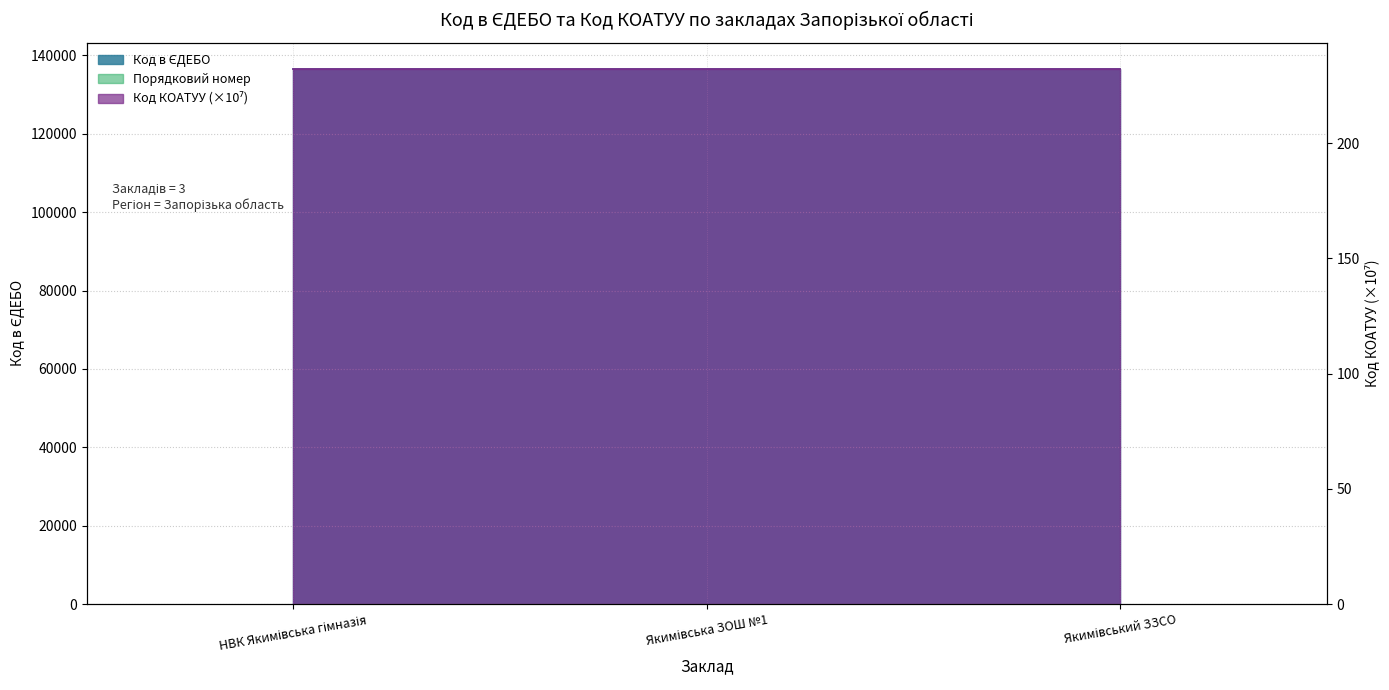

What is the value of the 1st point from the left?

136456